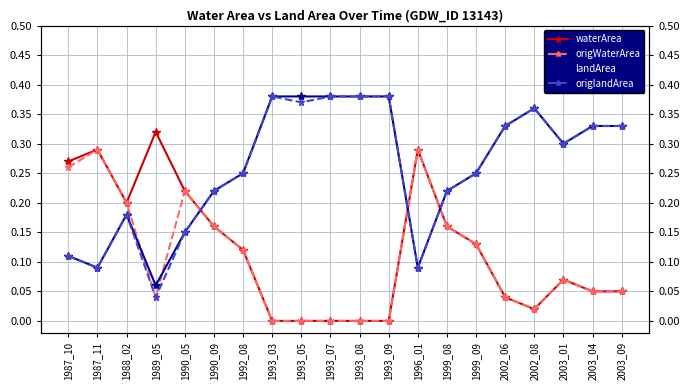

What is the sum of the landArea values at 2003_04 and 1993_09?

0.7